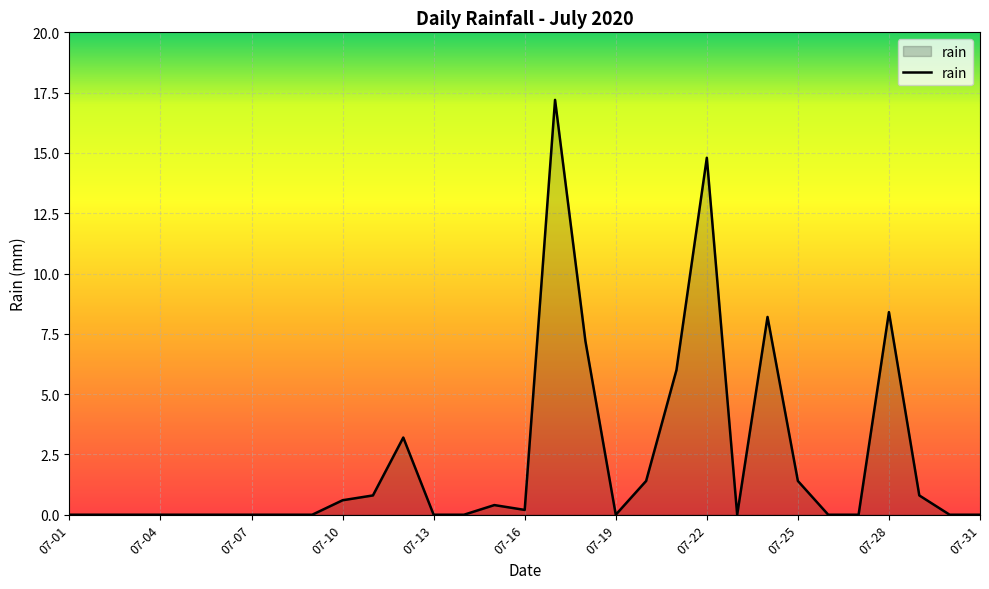

What is the sum of all values?

70.6